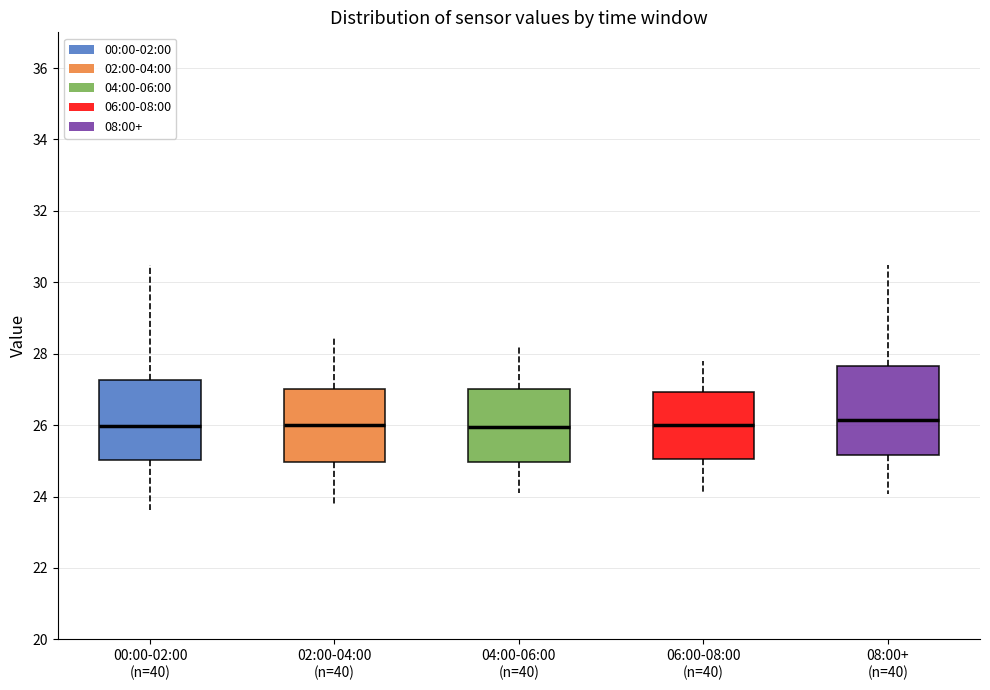

Reading left to right, transcribe this box plot: for each box, give where its median line is, the range the box spans, and where its two whiskers end, as read against the y-axis. The values are not printed on the chart, so give them approximately, as read against the axis.

00:00-02:00 (n=40): median 26.0, box 25.0 to 27.2, whiskers 23.6 to 30.4
02:00-04:00 (n=40): median 26.0, box 25.0 to 27.0, whiskers 23.8 to 28.6
04:00-06:00 (n=40): median 26.0, box 25.0 to 27.0, whiskers 24.2 to 28.2
06:00-08:00 (n=40): median 26.0, box 25.0 to 27.0, whiskers 24.2 to 27.8
08:00+ (n=40): median 26.2, box 25.2 to 27.6, whiskers 24.0 to 30.4